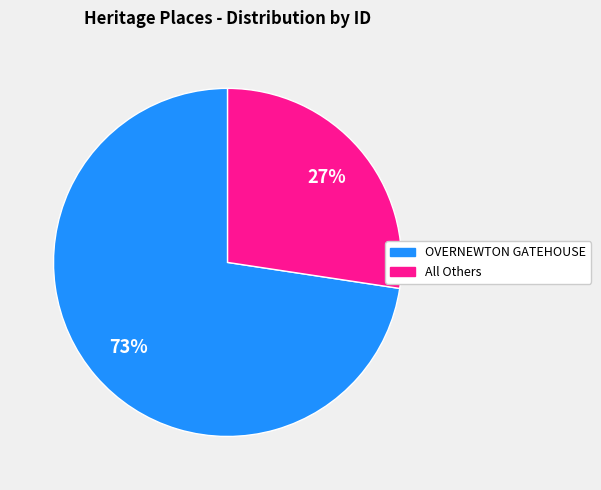

To the nearest percent, what is the average slice percentage?

50%